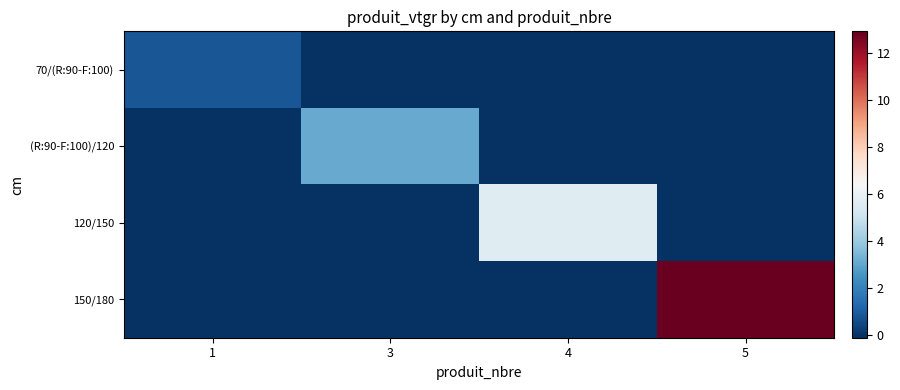

Reading left to right, list all the values displayed in this chart.

70/(R:90-F:100): 1=0.8	3=0.0	4=0.0	5=0.0
(R:90-F:100)/120: 1=0.0	3=3.1	4=0.0	5=0.0
120/150: 1=0.0	3=0.0	4=5.6	5=0.0
150/180: 1=0.0	3=0.0	4=0.0	5=12.8